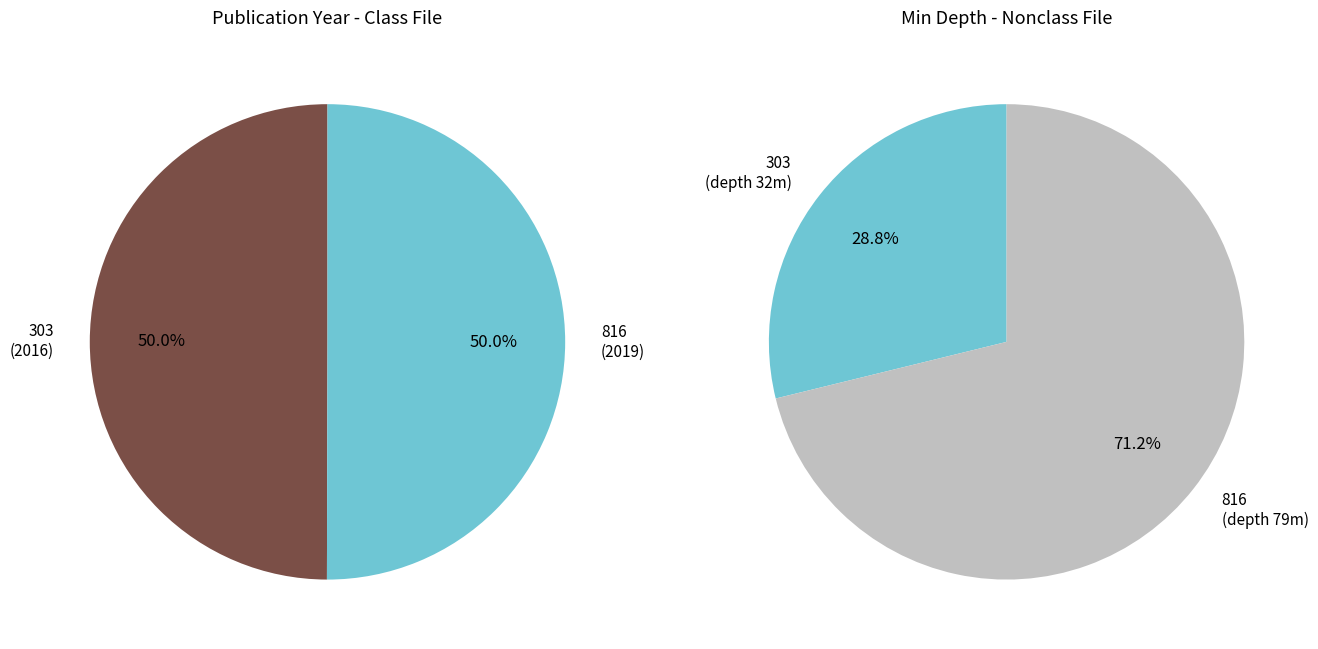

Is there any slice that represents more than half of the pie?

Yes